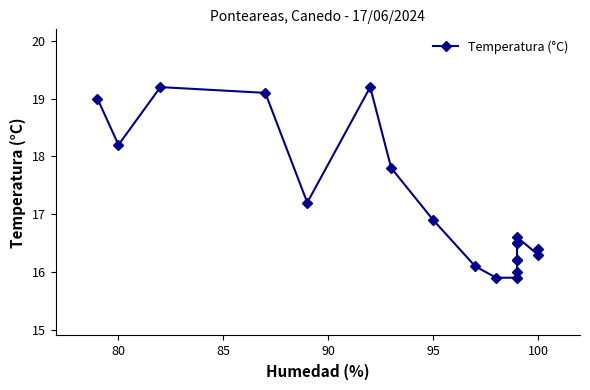

What is the difference between the second highest and minimum values?

3.3